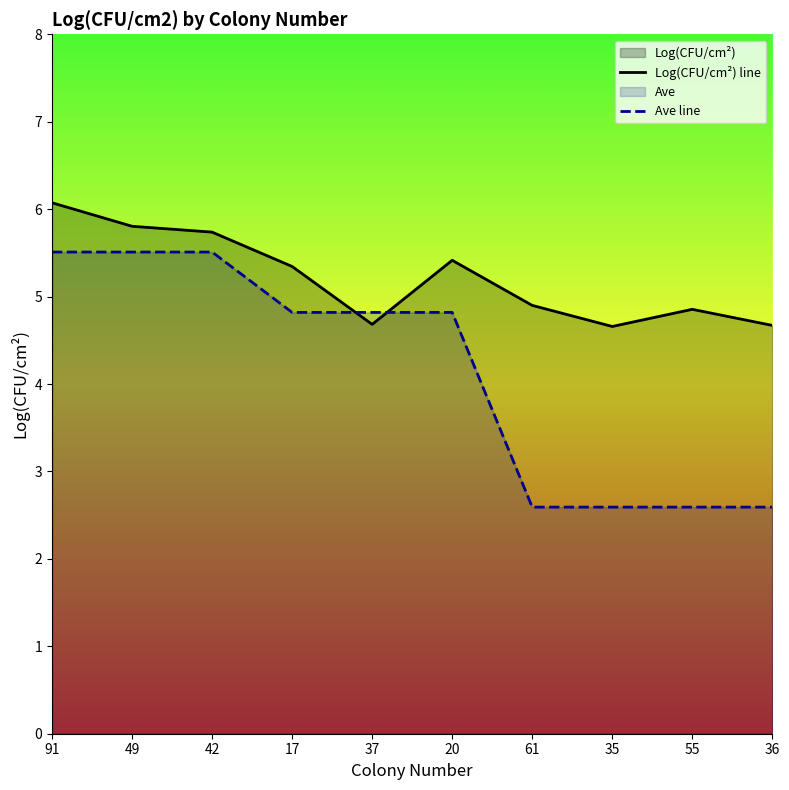

What position from the left is 35?

8